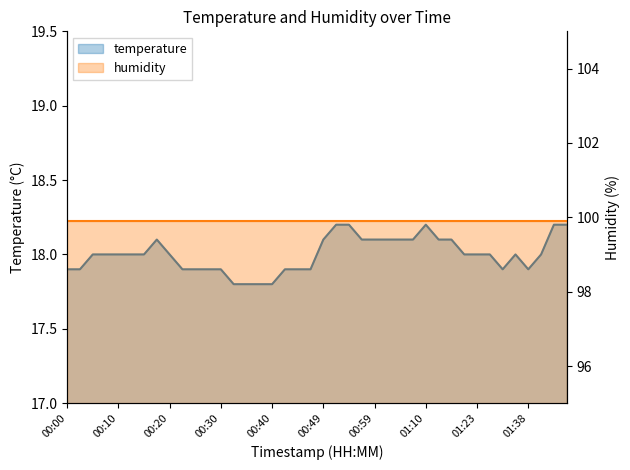

The value of temperature at 01:10 is 27.8. True or false?

False